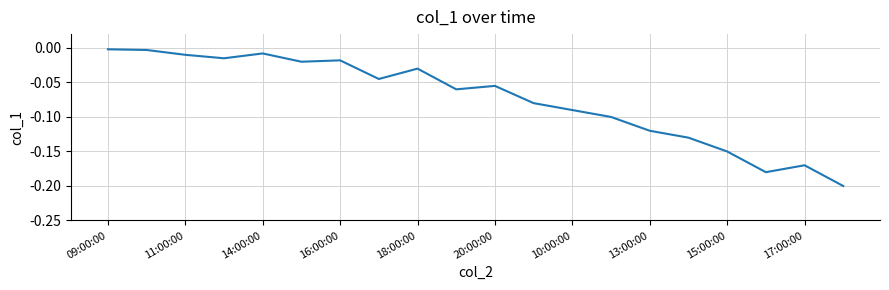

What is the difference between the maximum and minimum values?

0.2